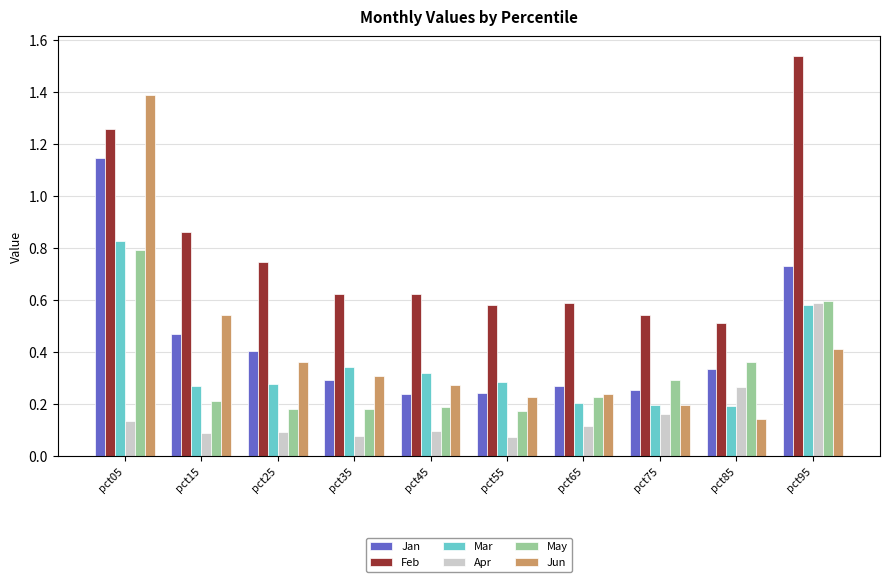

What are all the series names shown in the legend?

Jan, Feb, Mar, Apr, May, Jun